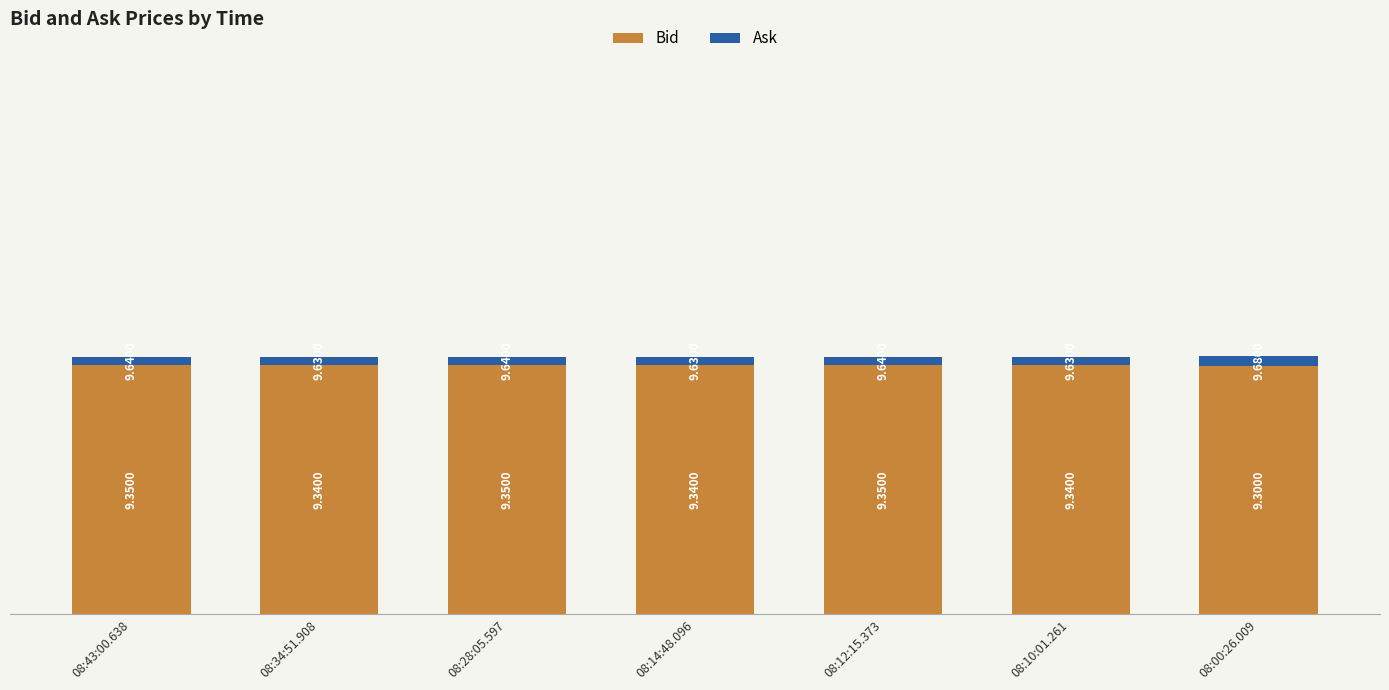

What is the total value across all series at 08:43:00.638?

9.6